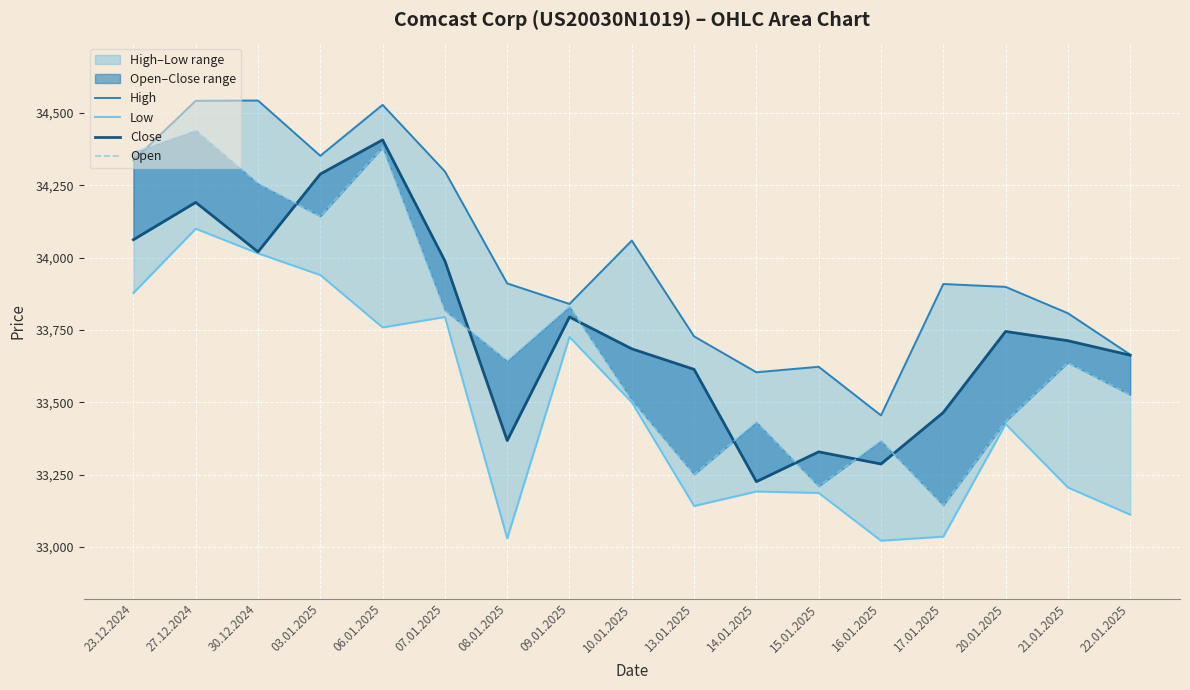

Where is Open nearest to the value 33792?

07.01.2025